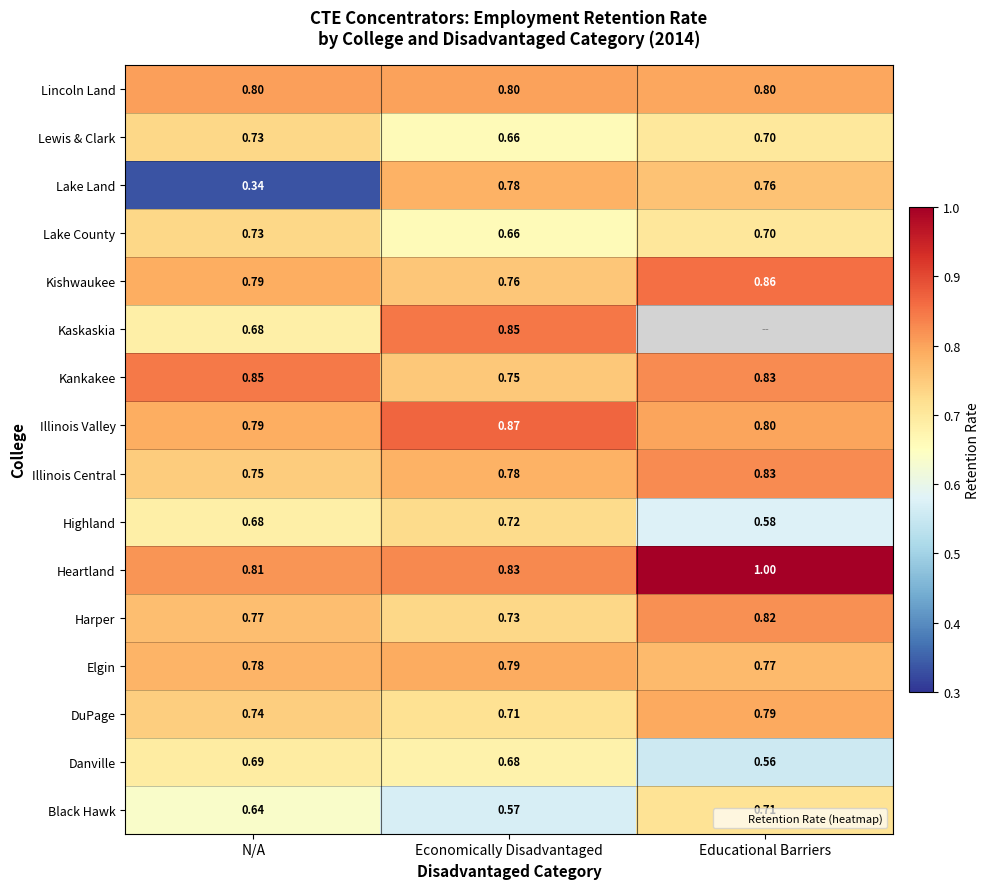

Is the value of Kishwaukee at Educational Barriers greater than the value of Lewis & Clark at N/A?

Yes